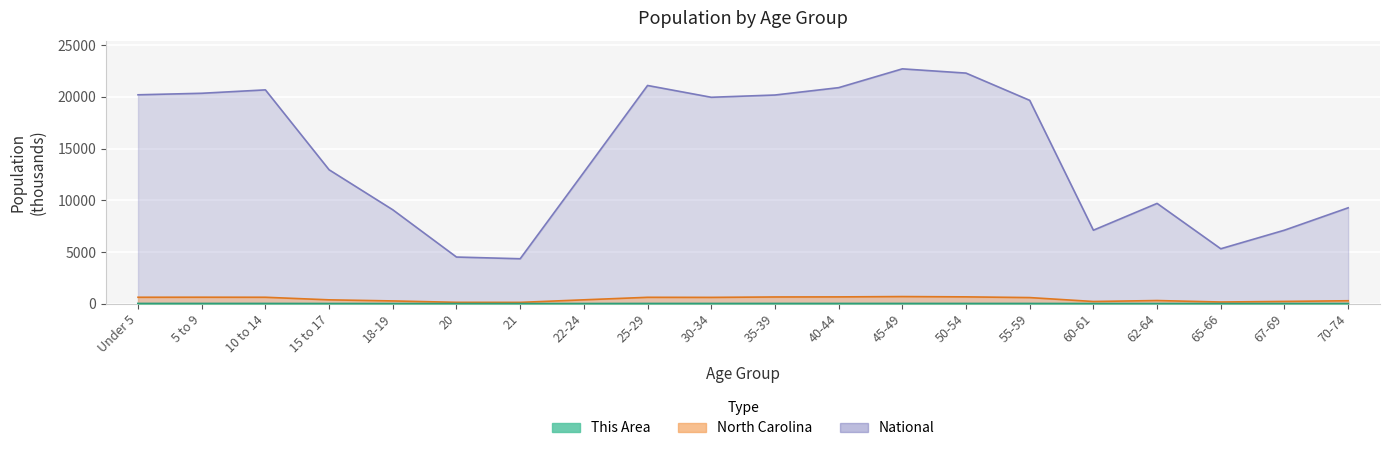

True or false: North Carolina and National intersect in this chart.

False